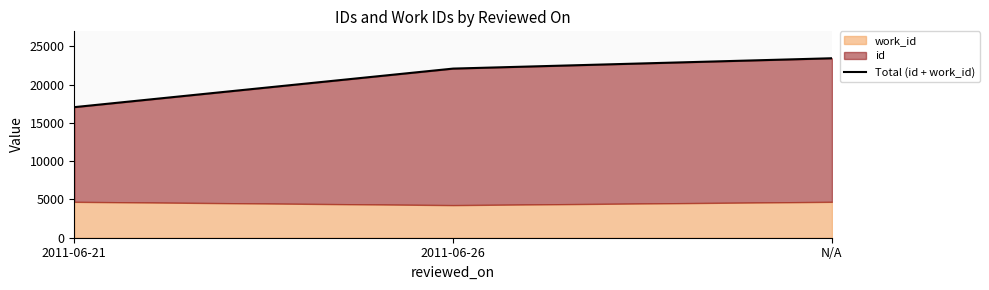

The chart shows a value of 14013 at 2011-06-26. True or false?

False